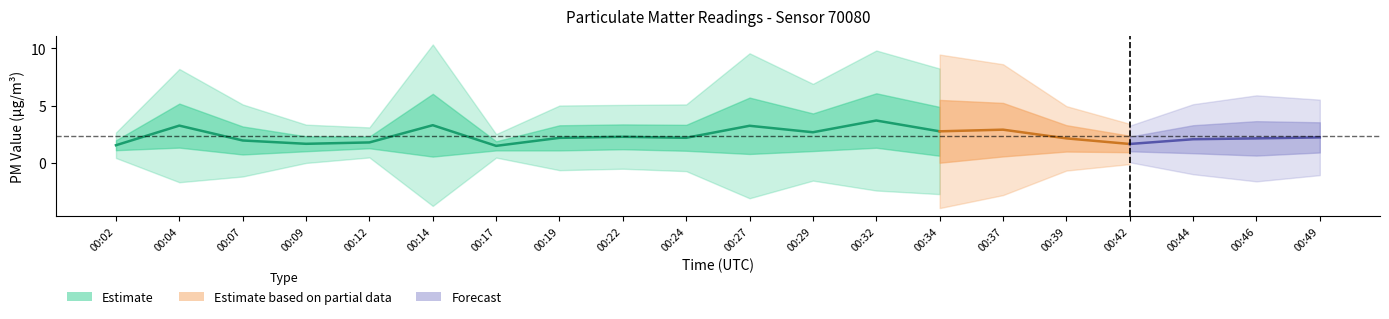

At which label is P2 closest to 1?

00:07